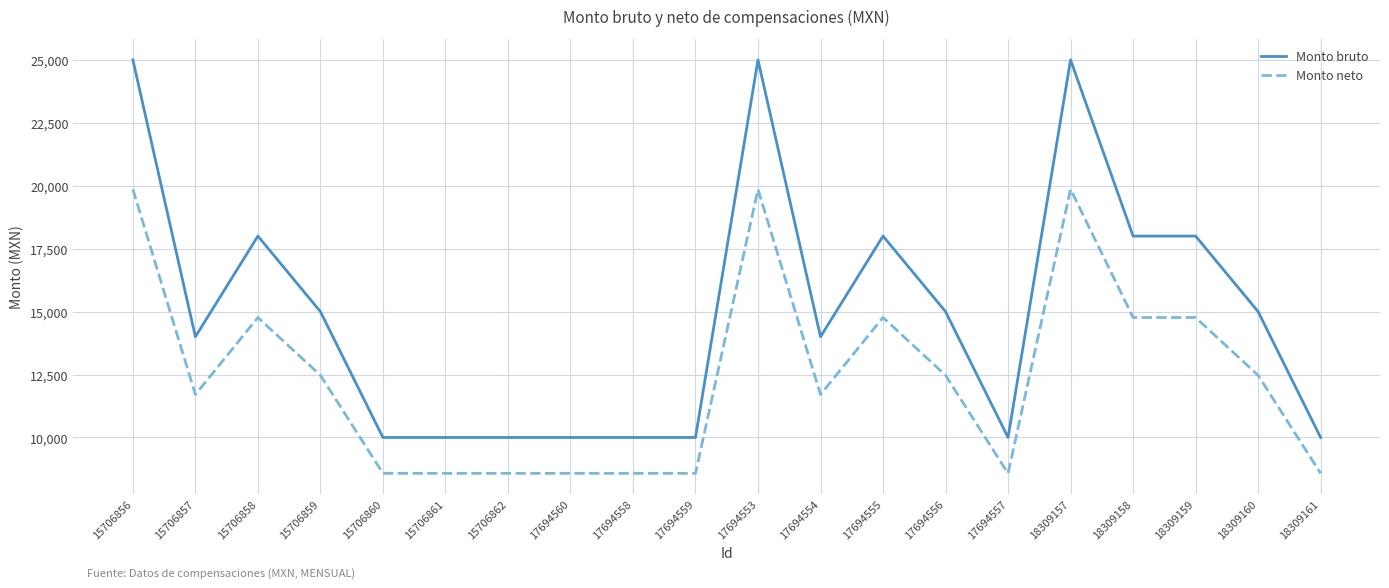

Where is the first local minimum for Monto neto?

15706857